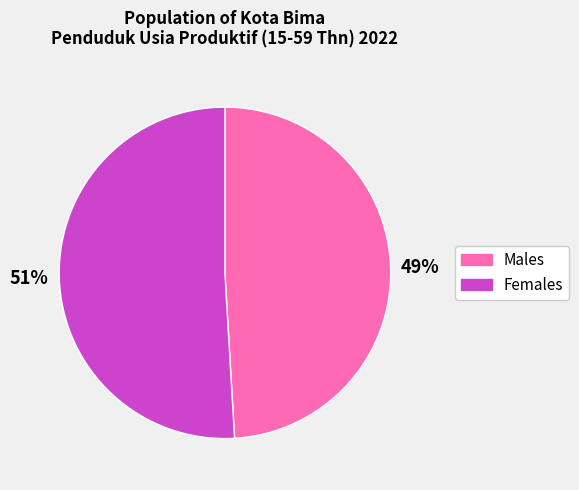

To the nearest percent, what is the average slice percentage?

50%